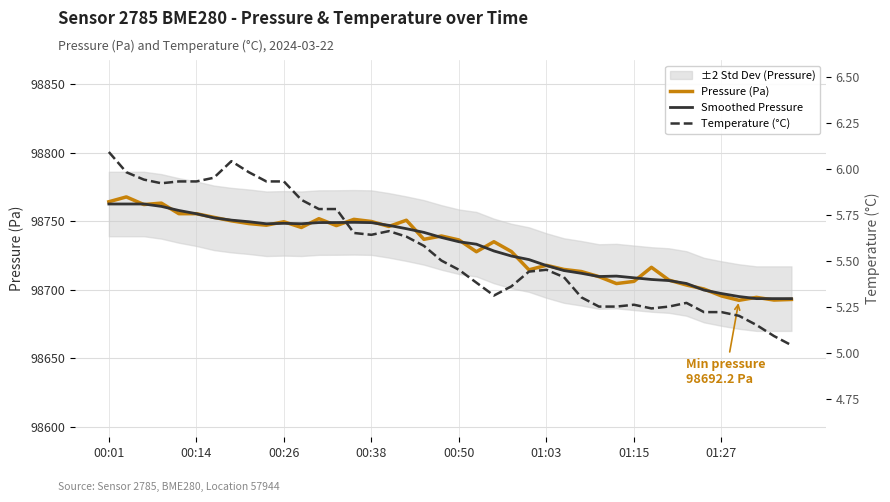

How many data points does each series have?

40